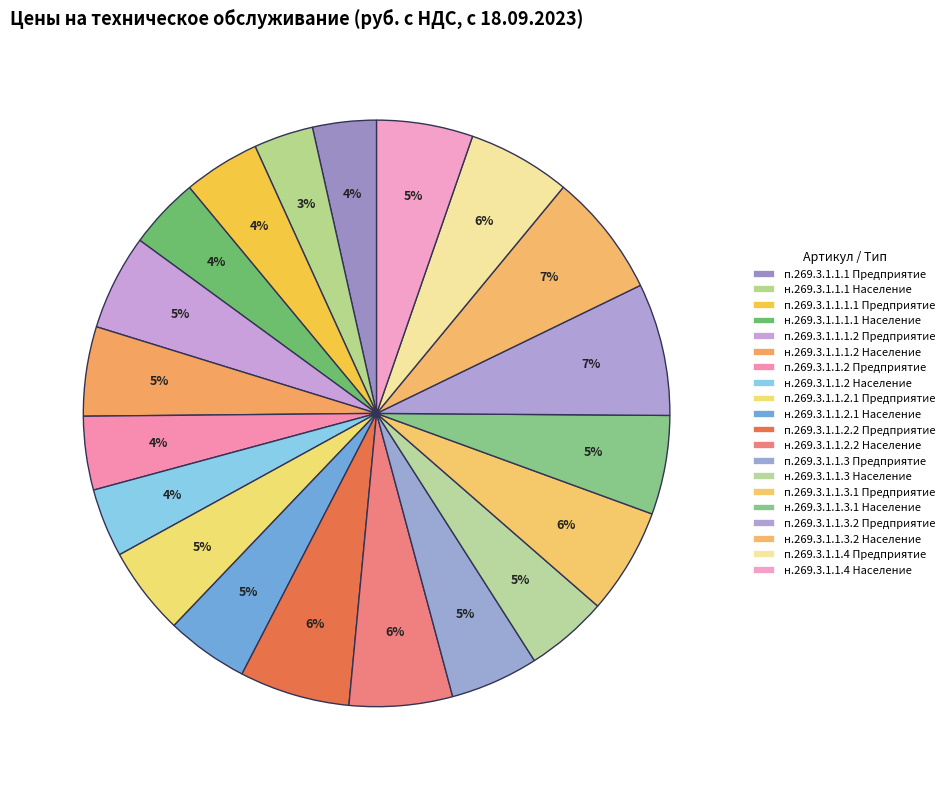

How many slices are in this pie chart?

20